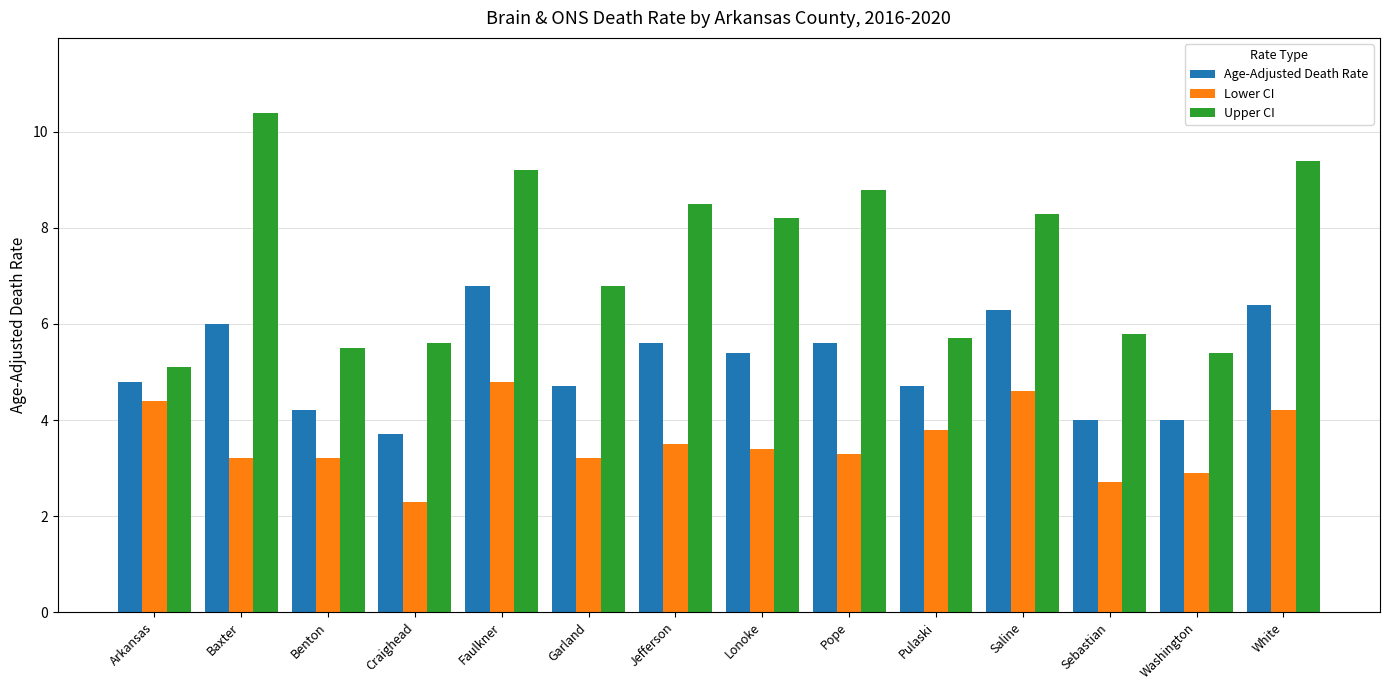

Where is Upper CI nearest to the value 7?

Garland